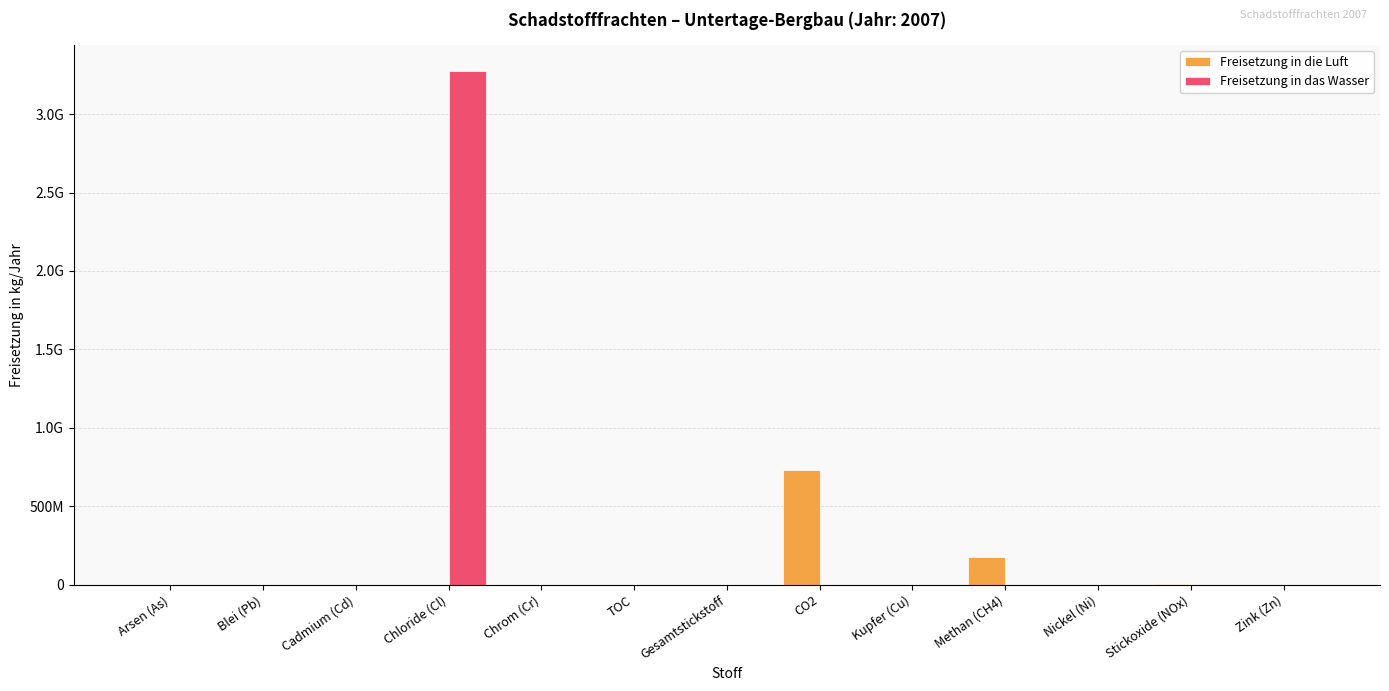

Rank the categories by Freisetzung in die Luft value from highest to lowest.

CO2, Methan (CH4), Stickoxide (NOx), Arsen (As), Blei (Pb), Cadmium (Cd), Chloride (Cl), Chrom (Cr), TOC, Gesamtstickstoff, Kupfer (Cu), Nickel (Ni), Zink (Zn)